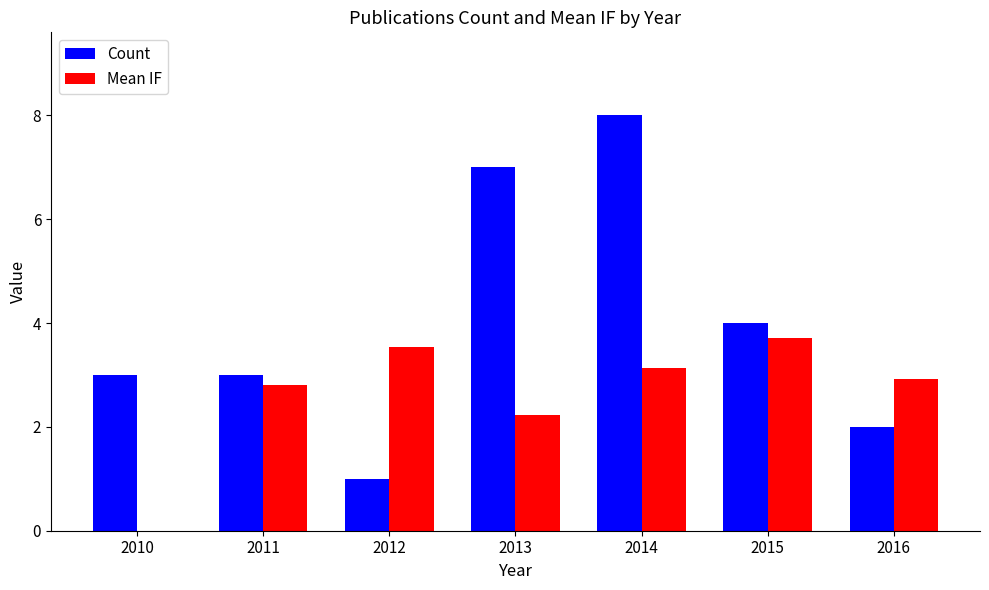

Is the value of Mean IF at 2016 greater than the value of Count at 2012?

Yes